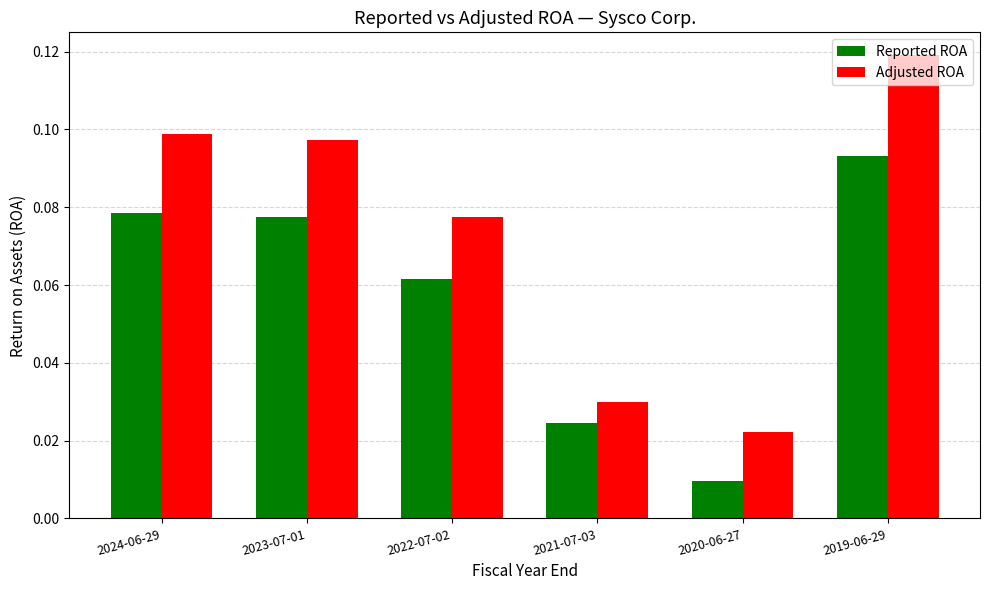

Is the value of Adjusted ROA at 2023-07-01 greater than the value of Reported ROA at 2023-07-01?

Yes